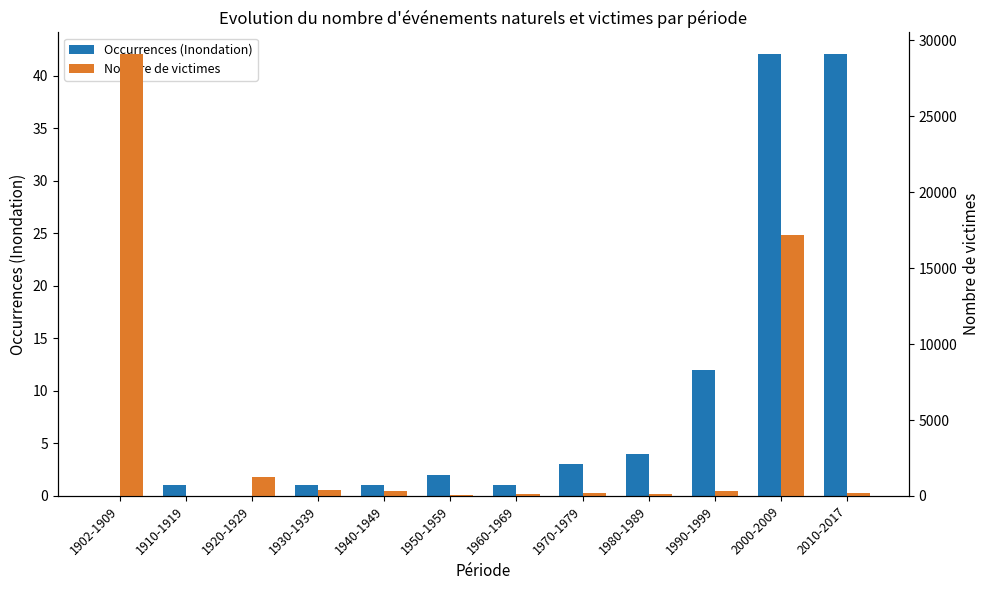

At how many categories does at least one series exceed 20945?

1